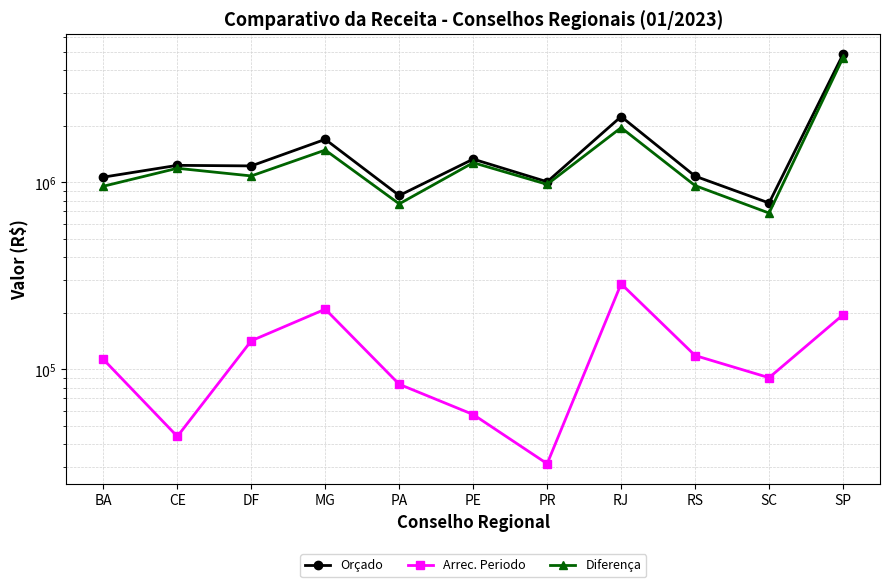

At which category is the sum across all series the highest?

SP